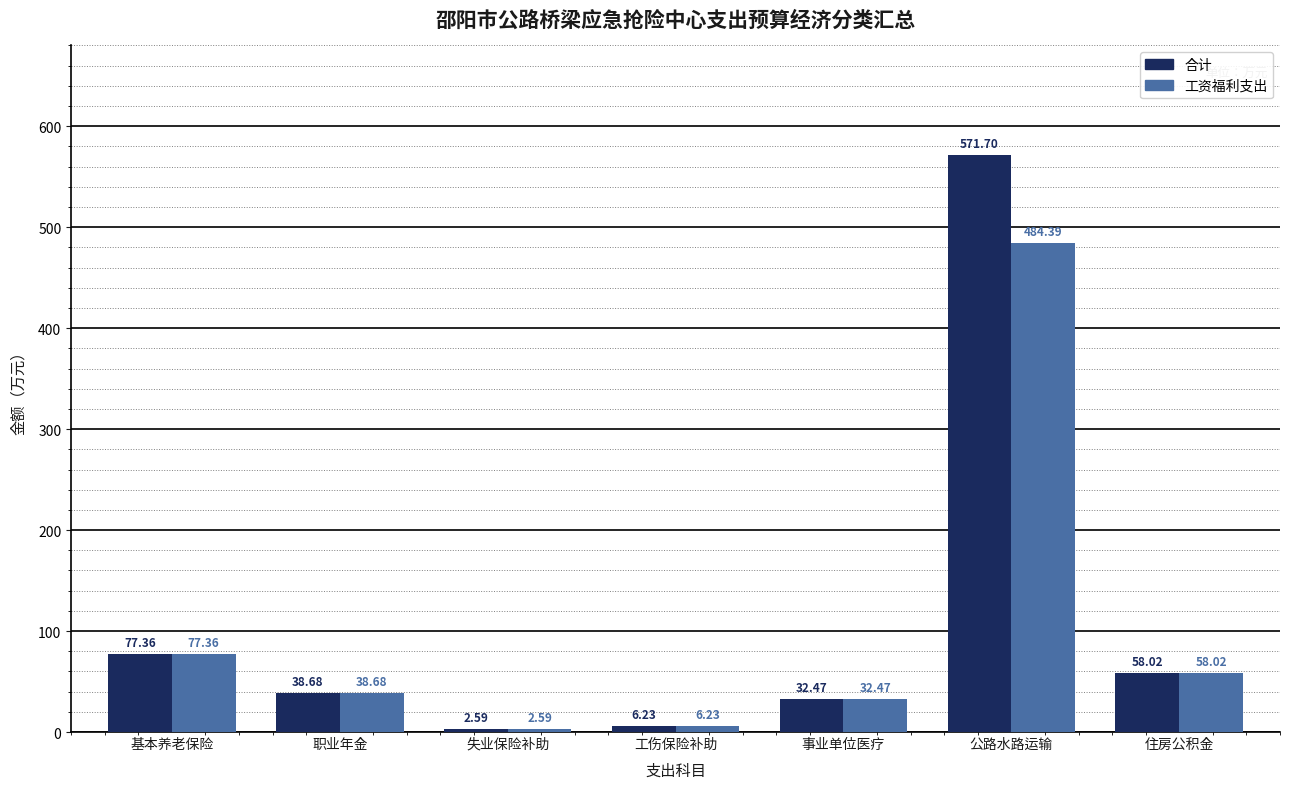

What position from the left is 事业单位医疗?

5